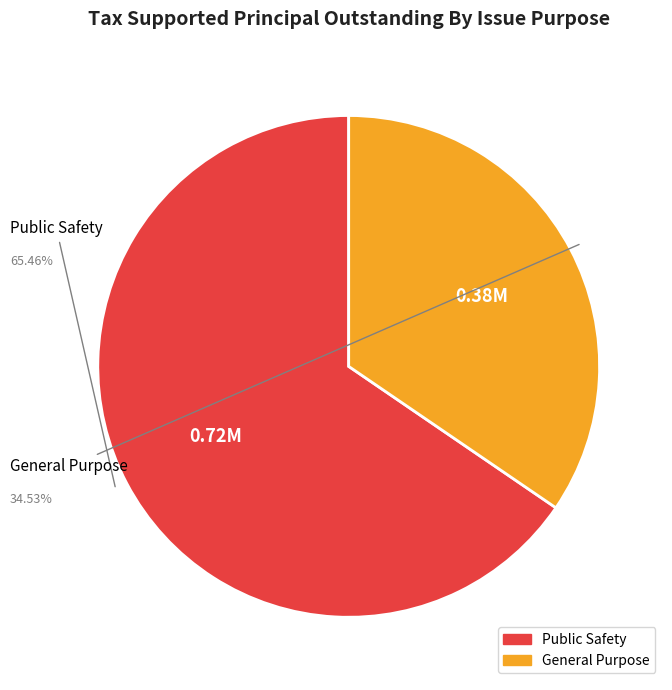

What is the majority slice?

Public Safety